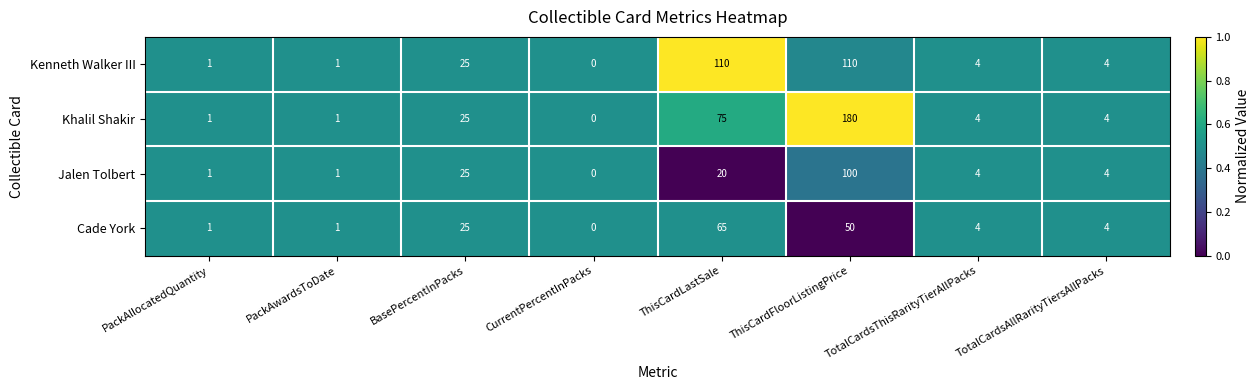

What is the difference between the Khalil Shakir values at TotalCardsThisRarityTierAllPacks and PackAwardsToDate?

3